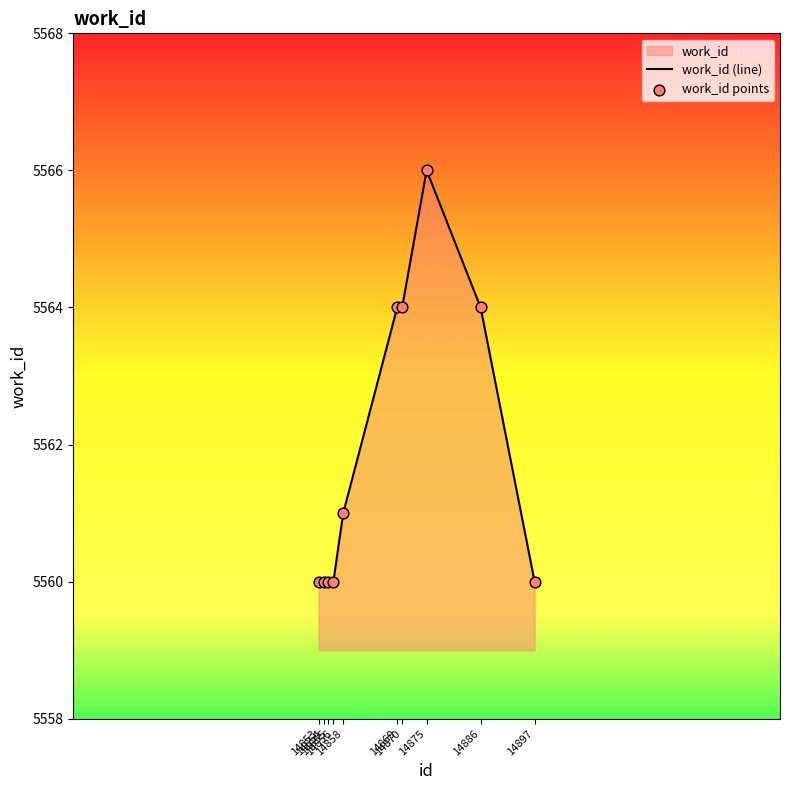

What is the difference between the maximum and minimum values?

6